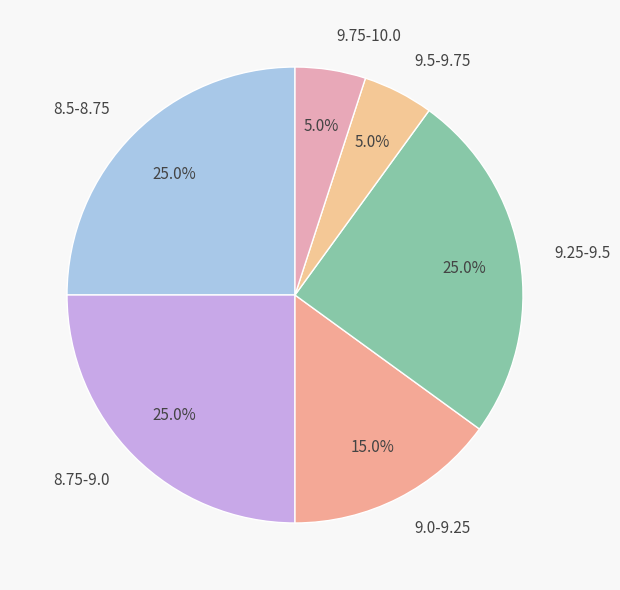

Is there any slice that represents more than half of the pie?

No